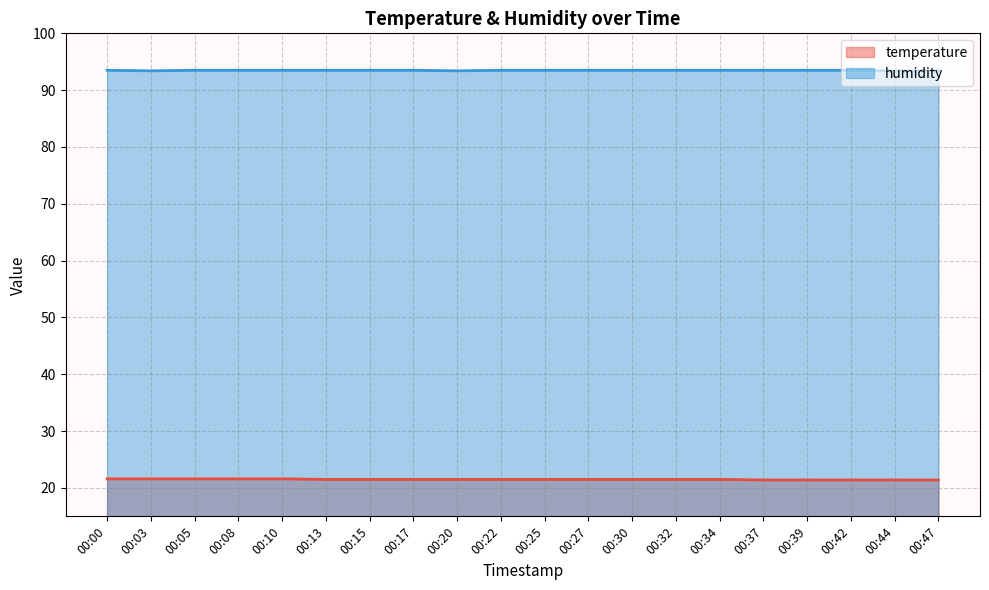

What is the difference between the highest and lowest values at 00:03?

71.8